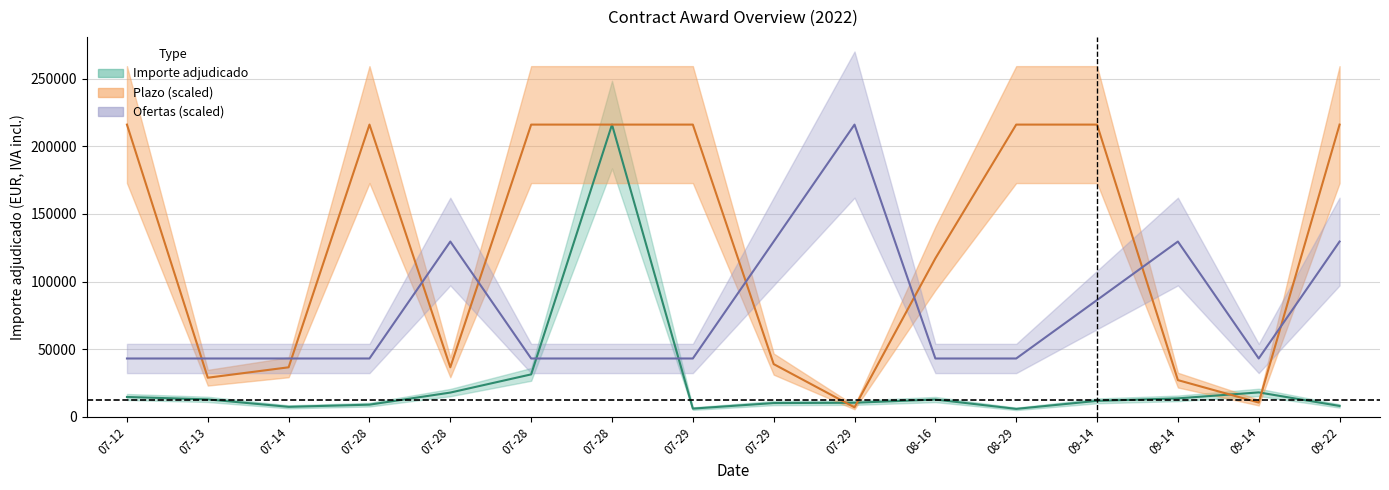

What is the smallest value displayed?

5975.3